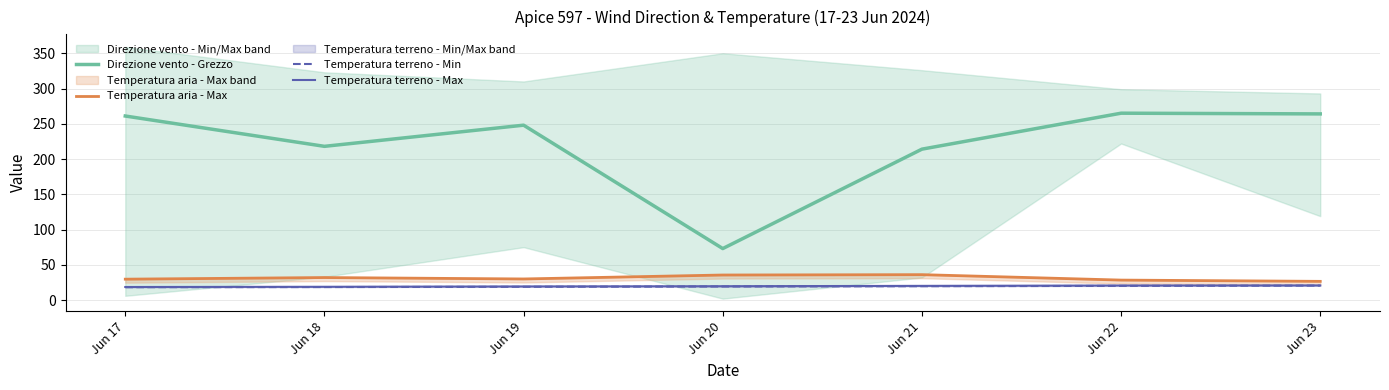

At which label does Direzione vento - Grezzo reach its peak?

Jun 22